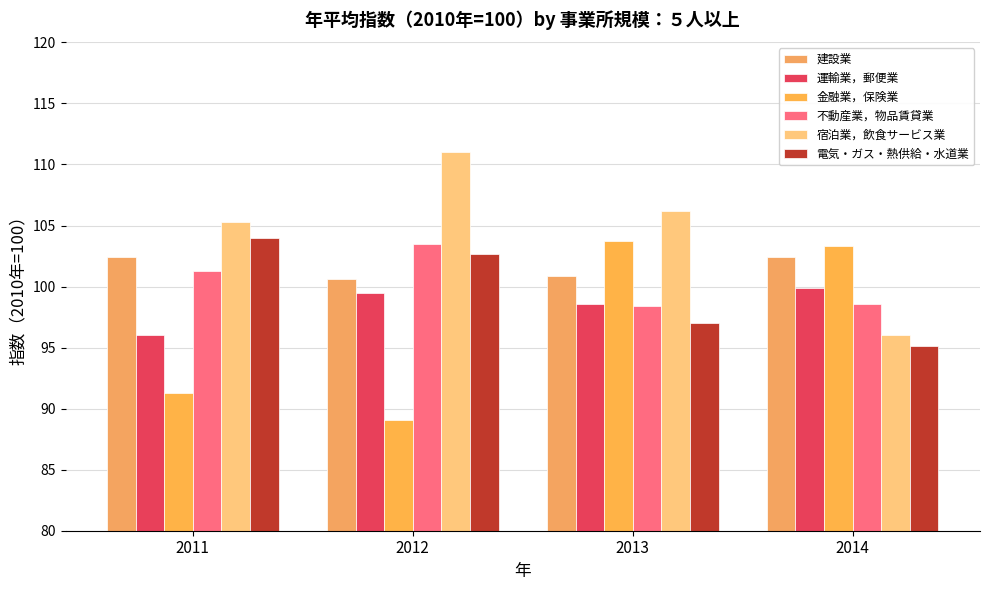

How many data points in 運輸業，郵便業 are less than 99?

2